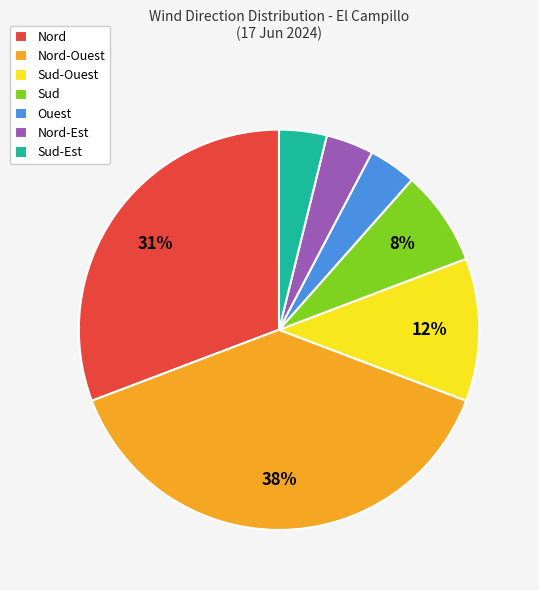

Does Sud account for over 50% of the chart?

No